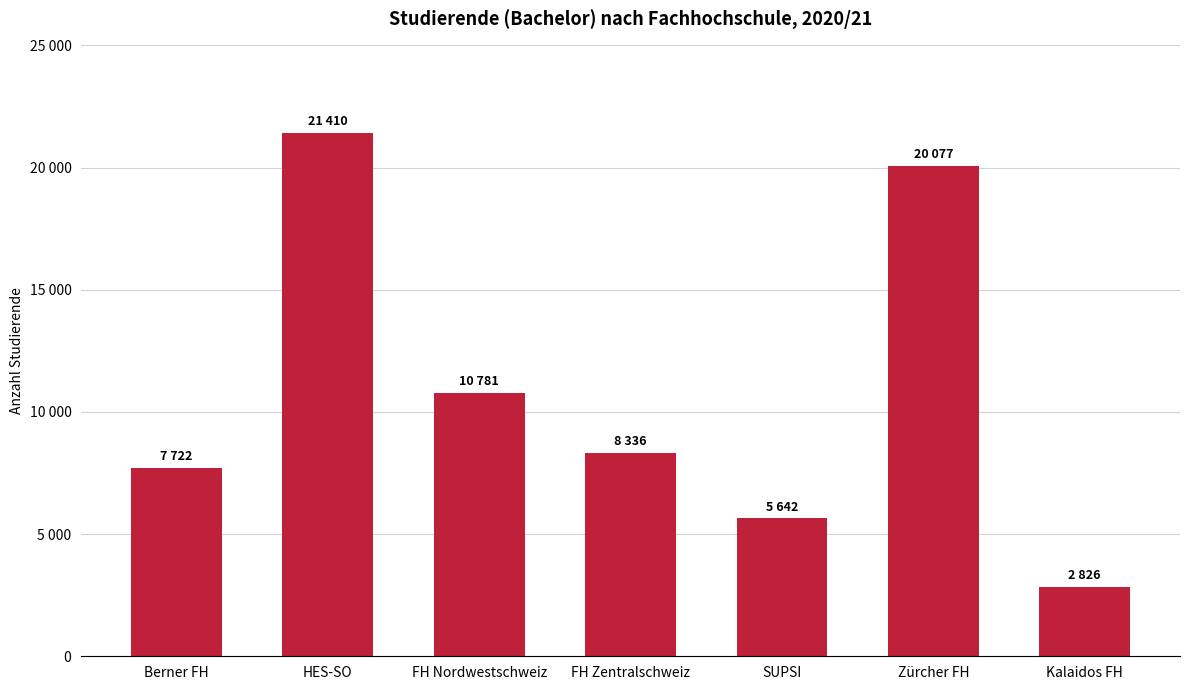

Does the chart contain any negative values?

No